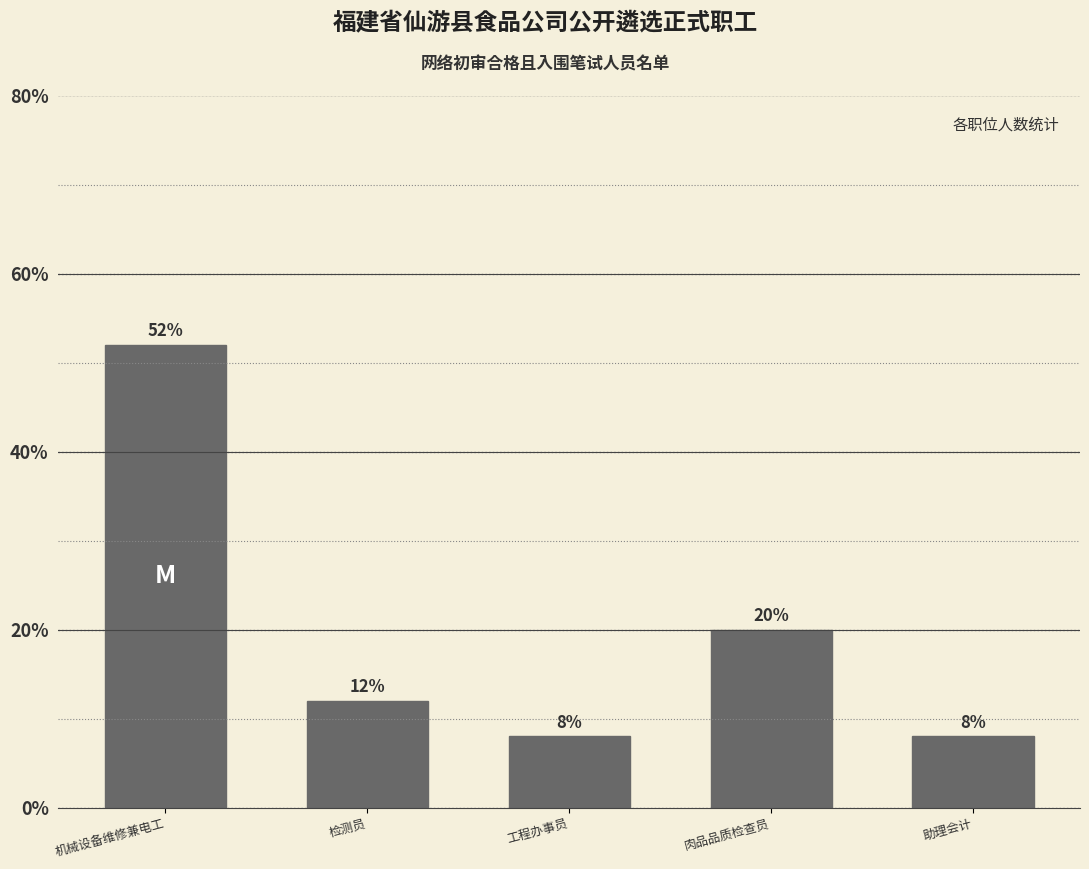

Reading right to left, transcribe all the data shown in this chart.

8	20	8	12	52